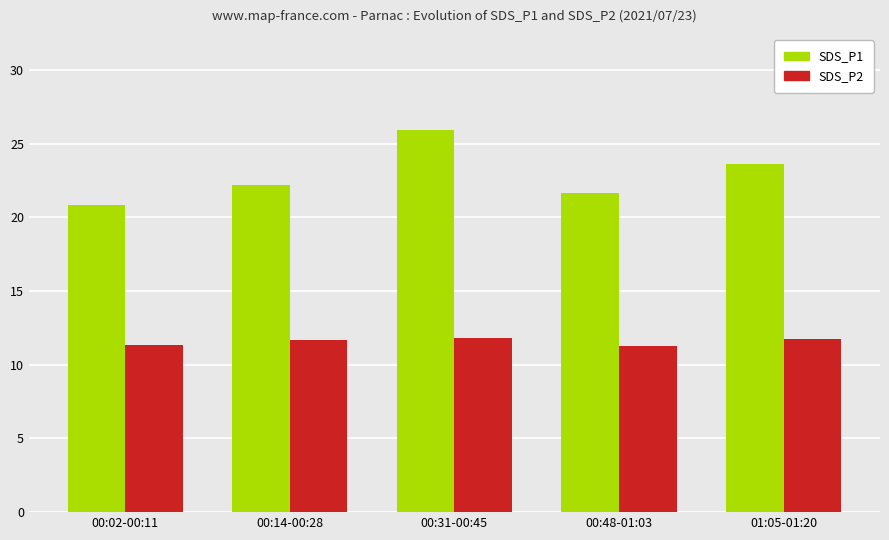

Does the chart contain stacked bars?

No